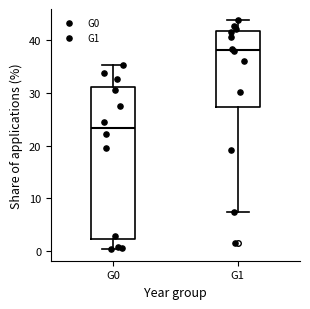

Reading left to right, read every box against the y-axis: the position of its median line, the range the box covers, and the ends of its whiskers. The values are not printed on the chart, so give them approximately, as read against the axis.

G0: median 23, box 2 to 31, whiskers 0 to 35
G1: median 38, box 27 to 42, whiskers 7 to 44